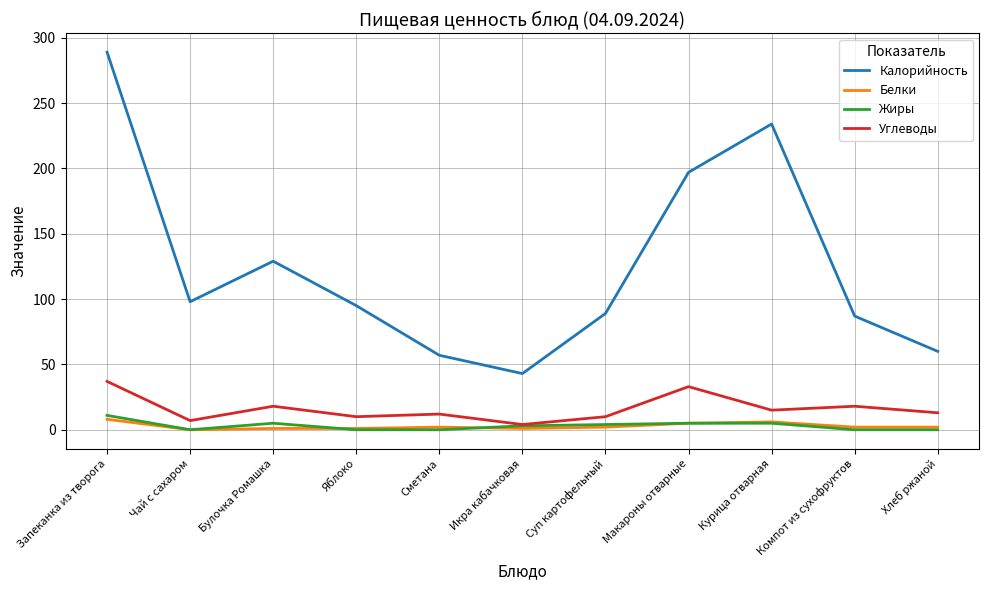

What is the maximum value shown in the chart?

289